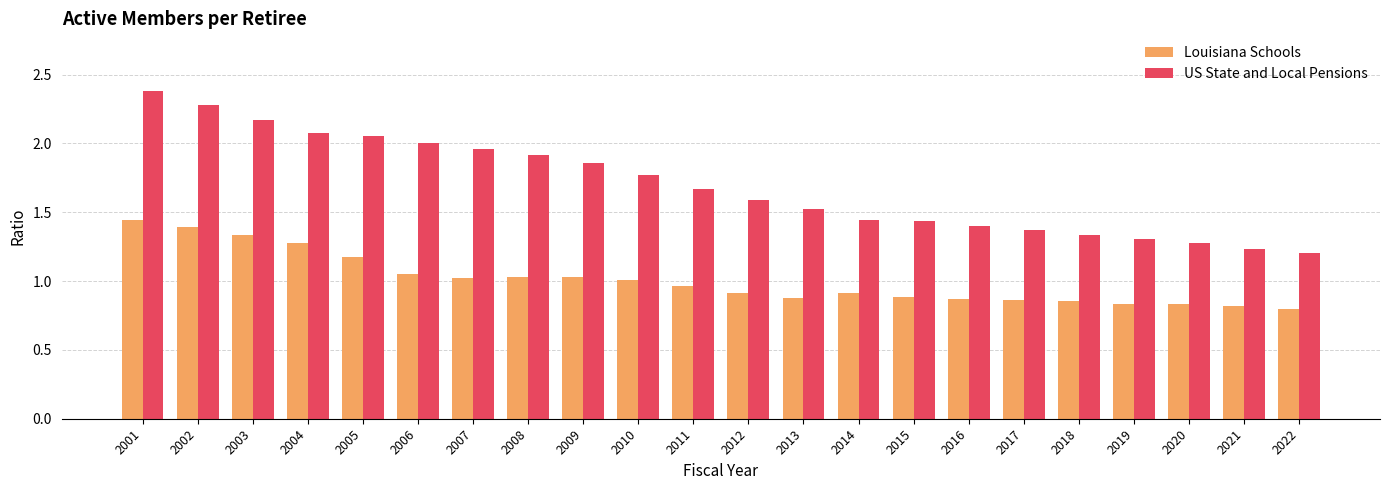

What is the total value across all series at 2014?

2.4